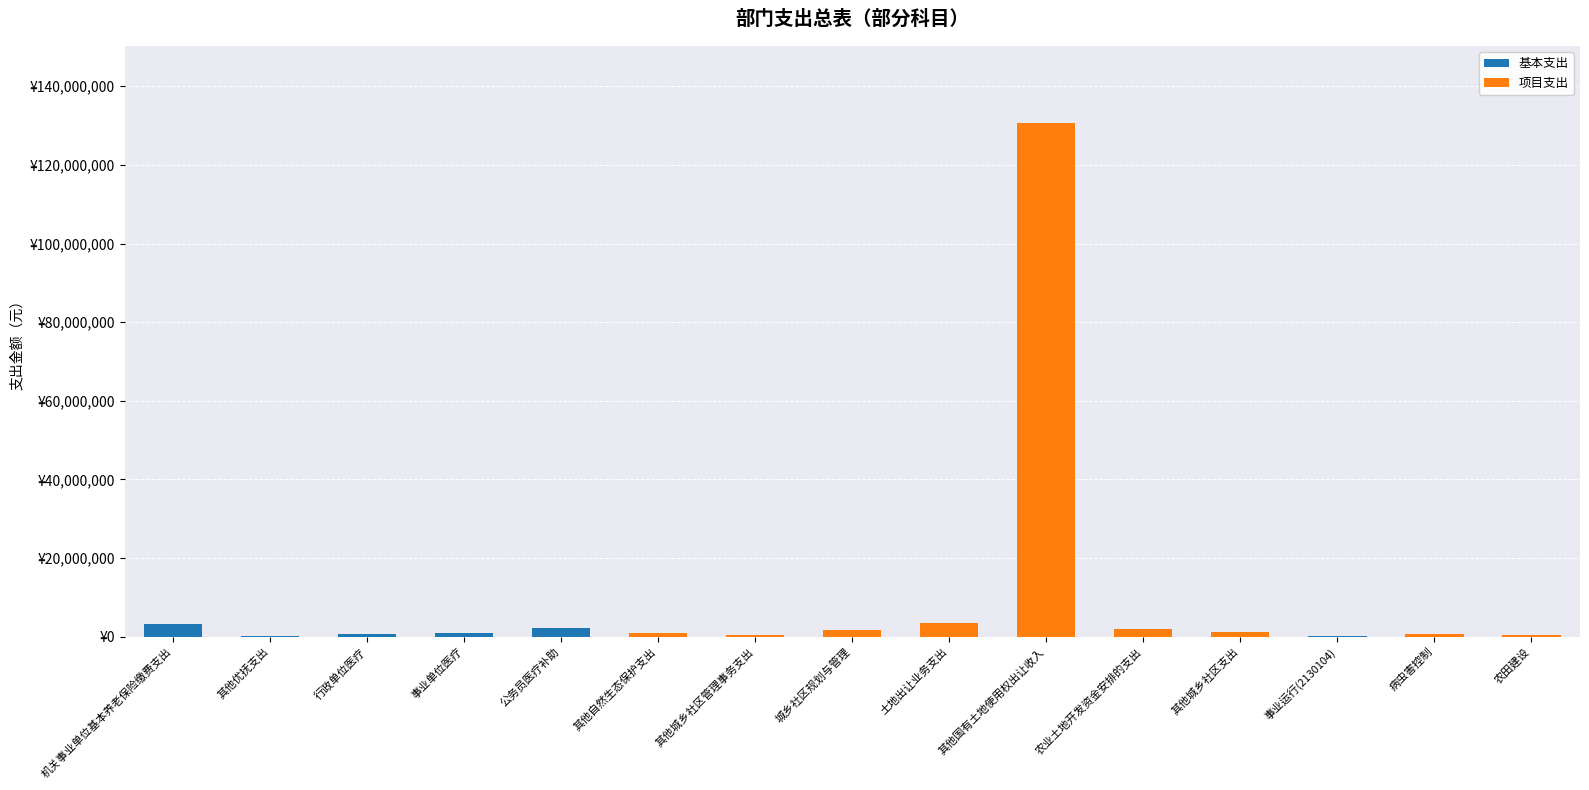

Are the bars horizontal?

No